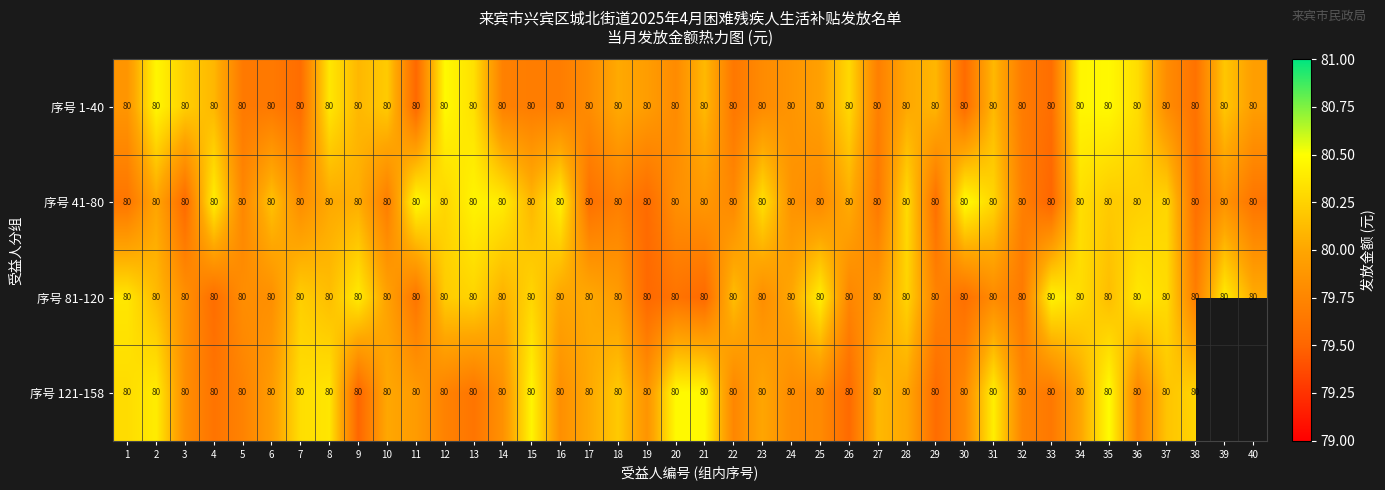

List the series in order of their peak value, lowest first.

序号 81-120, 序号 1-40, 序号 121-158, 序号 41-80